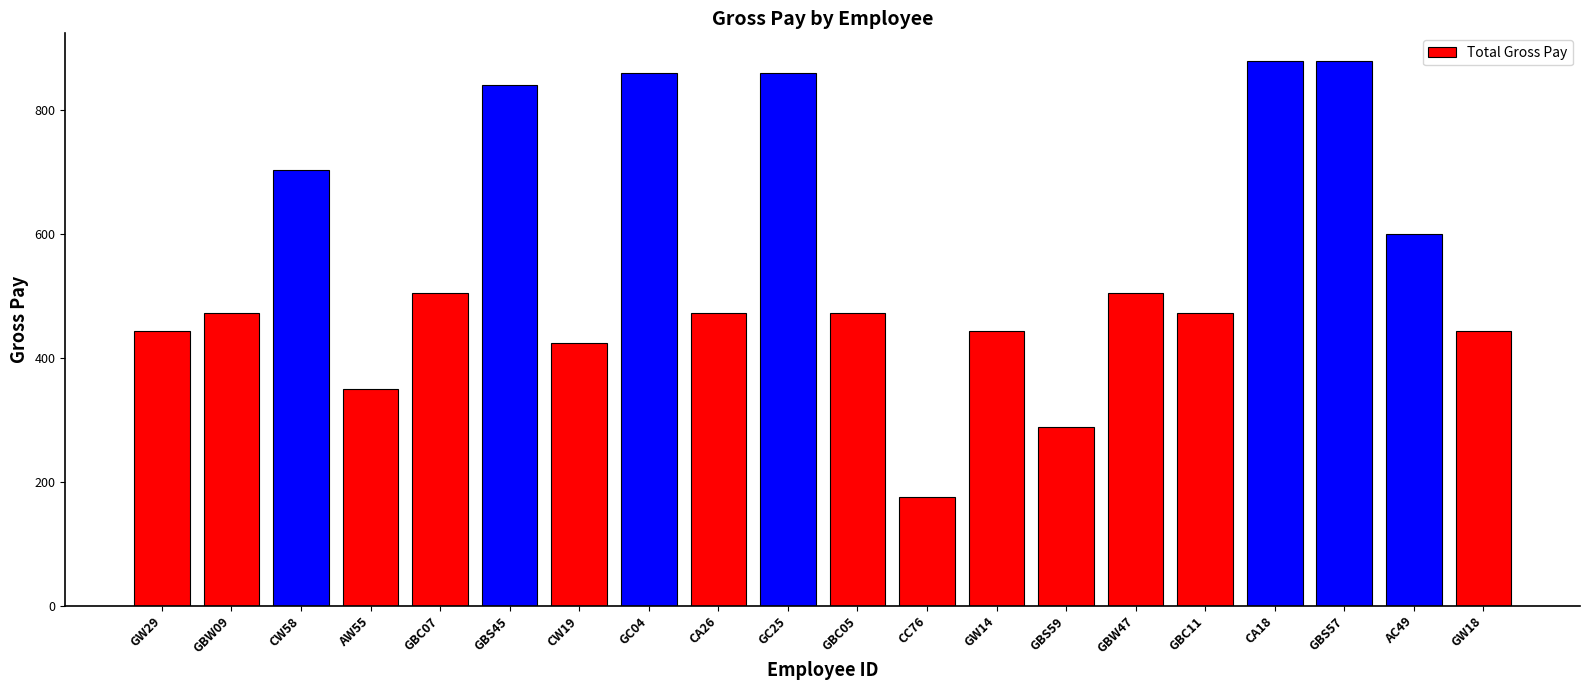

What is the label of the 15th bar from the right?

GBS45